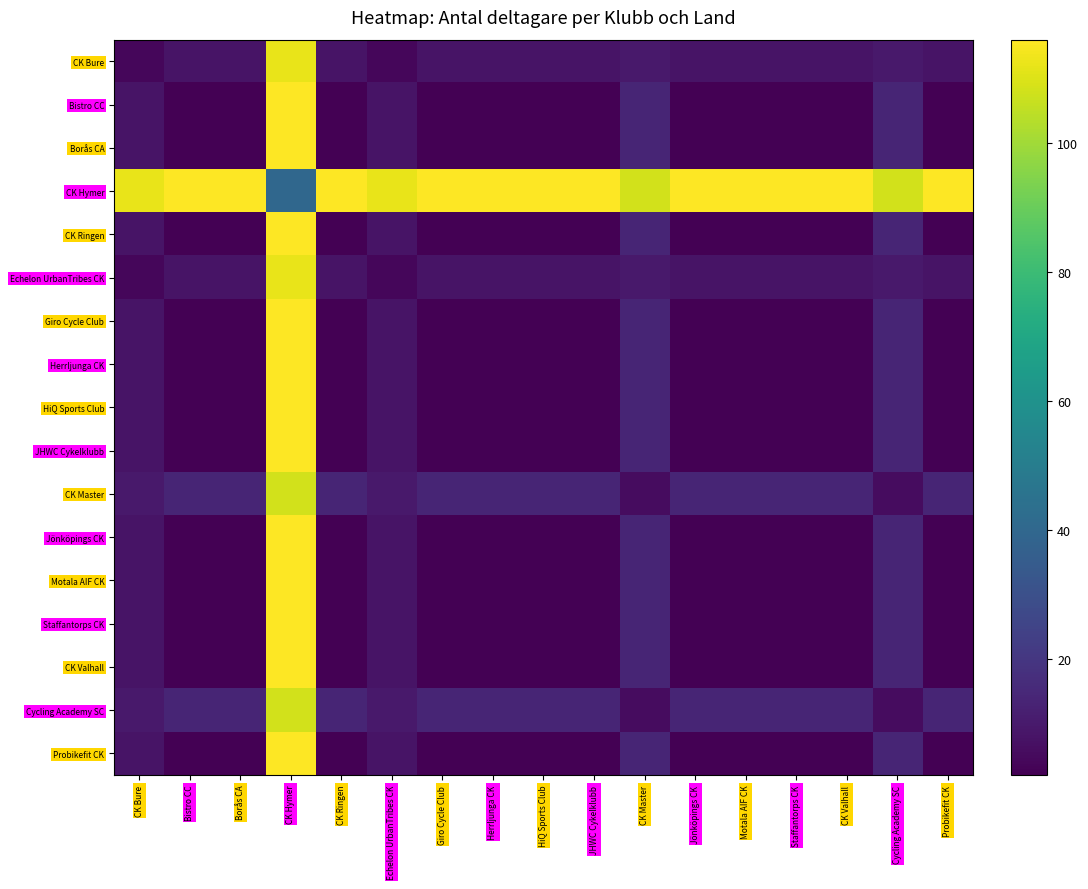

Count the number of data series in this chart.

17